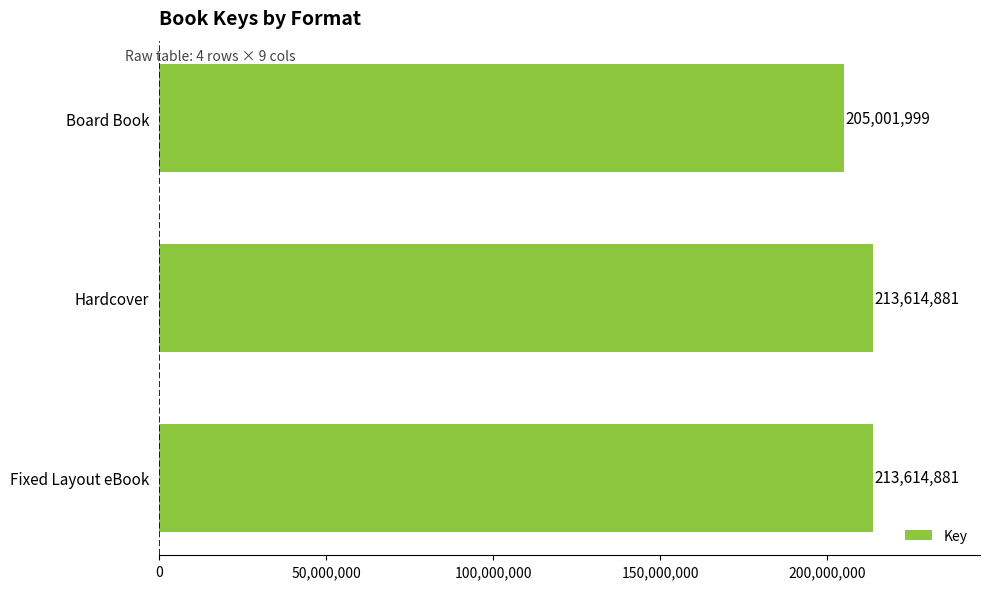

How many bars are there in total?

3